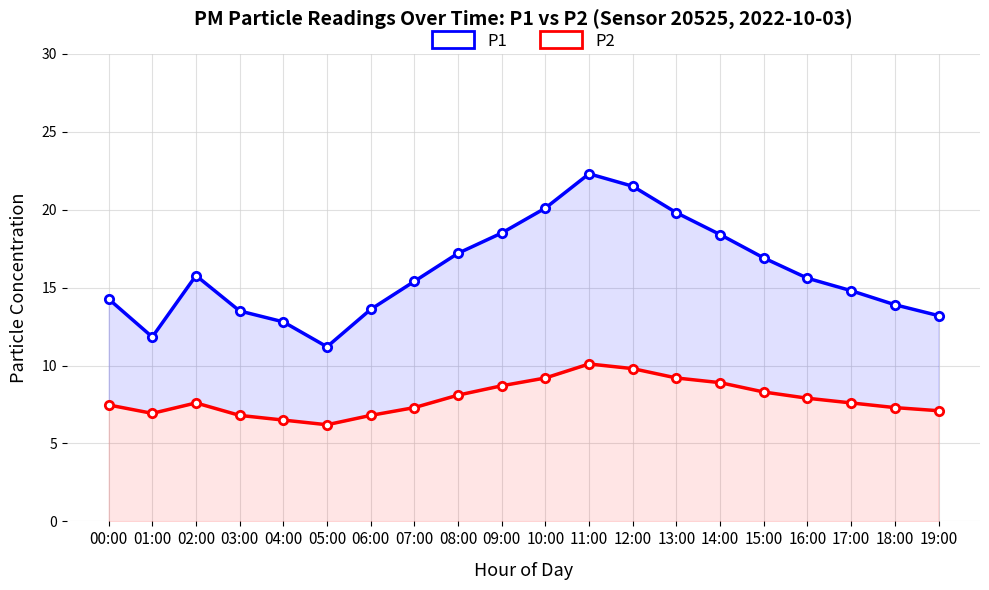

What is the spread (max minus min) of values at 18:00?

6.6